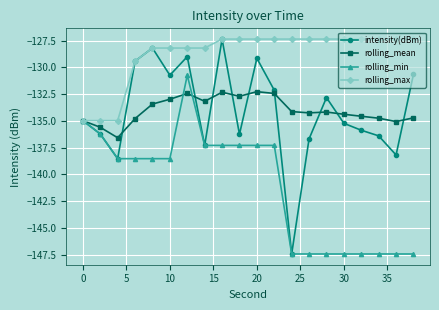

Which series has the widest spread of values?

intensity(dBm)